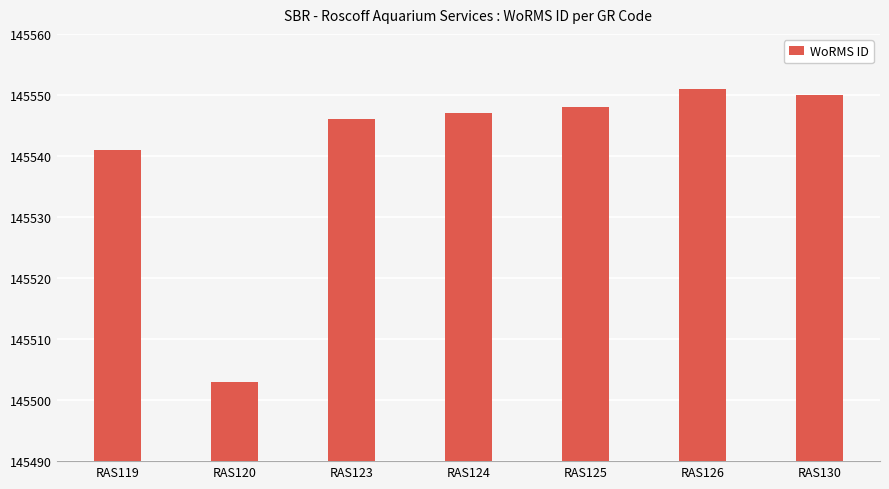

List the labels in order of value, smallest first.

RAS120, RAS119, RAS123, RAS124, RAS125, RAS130, RAS126